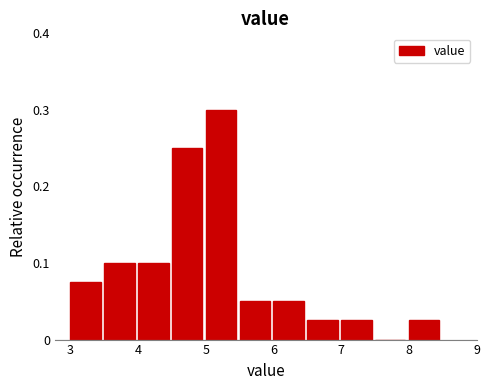

Reading left to right, list every bar in this chart as the range it spans on the x-axis followed by its height. The values are not printed on the chart, so give them approximately, as read against the axis.

3.0 to 3.5: 0.08
3.5 to 4.0: 0.10
4.0 to 4.5: 0.10
4.5 to 5.0: 0.25
5.0 to 5.5: 0.30
5.5 to 6.0: 0.05
6.0 to 6.5: 0.05
6.5 to 7.0: 0.03
7.0 to 7.5: 0.03
7.5 to 8.0: 0
8.0 to 8.5: 0.03